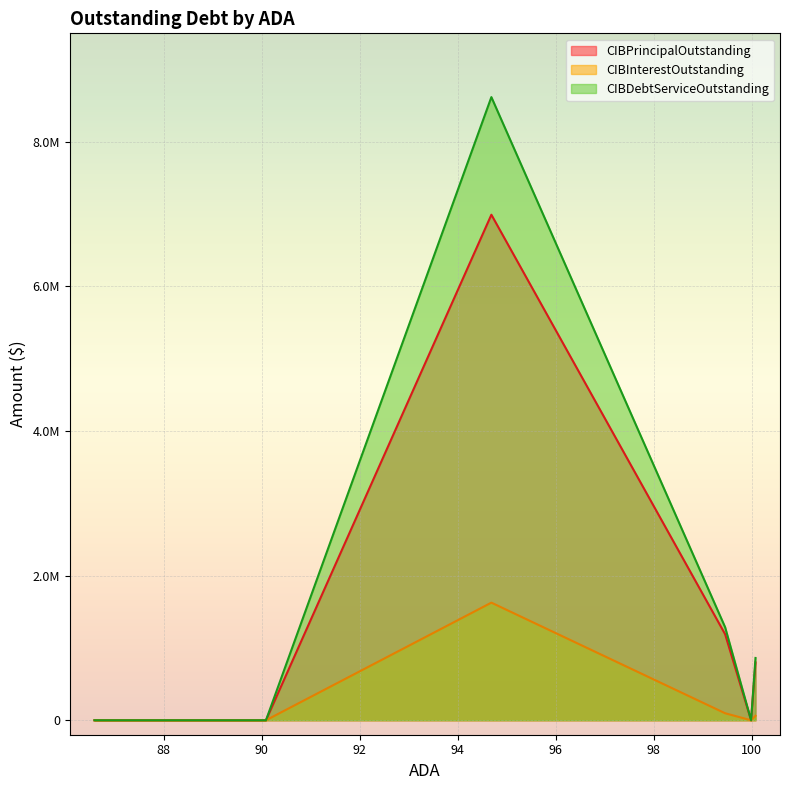

True or false: CIBPrincipalOutstanding and CIBDebtServiceOutstanding intersect in this chart.

False